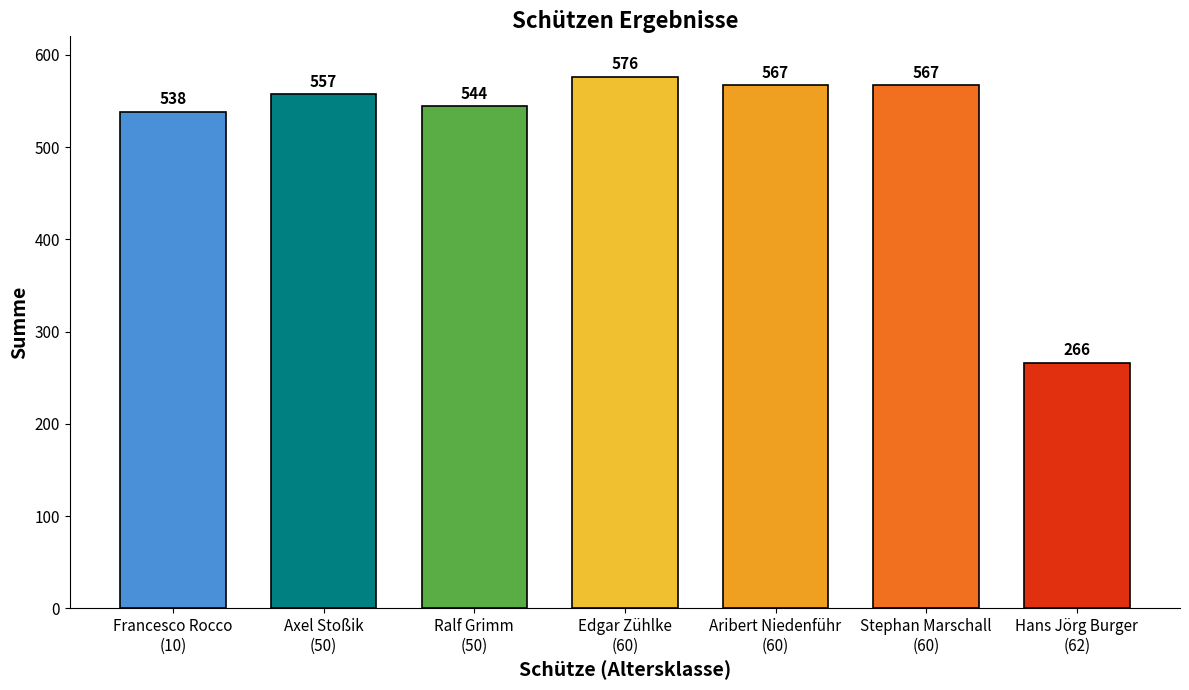

What is the change in value from Axel Stoßik
(50) to Ralf Grimm
(50)?

-13